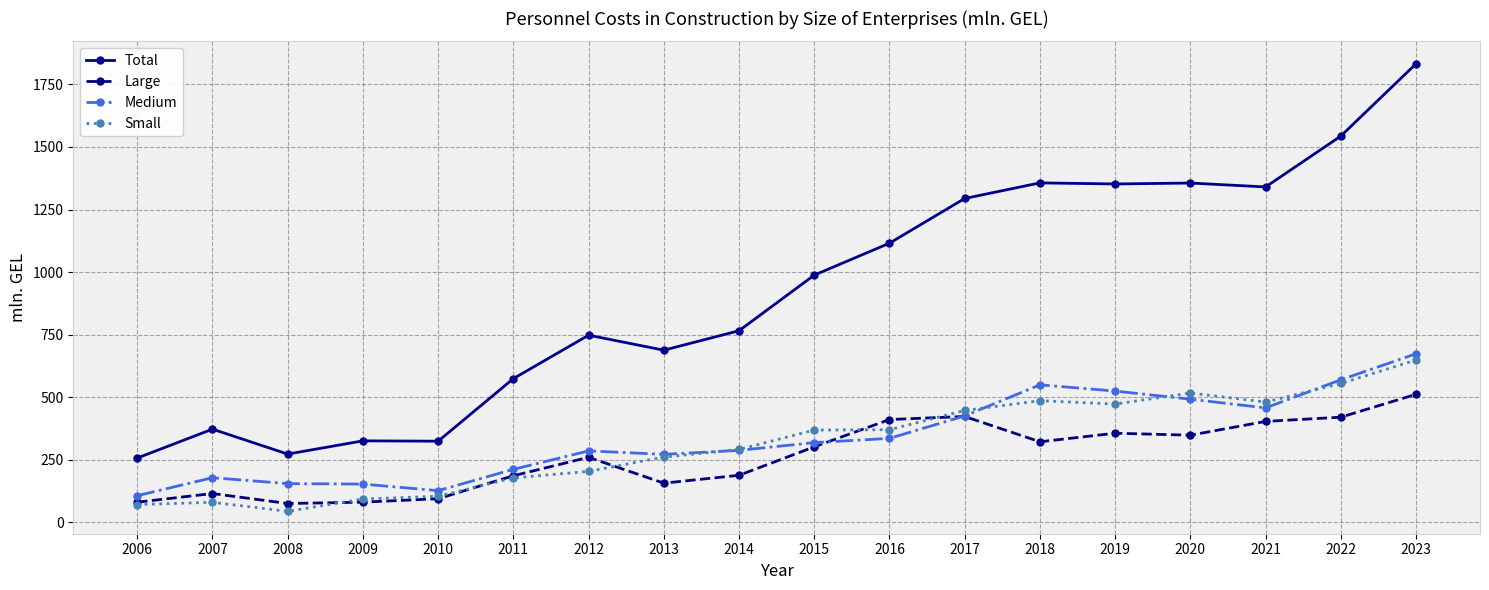

Where does the Total series first go above 987?

2015